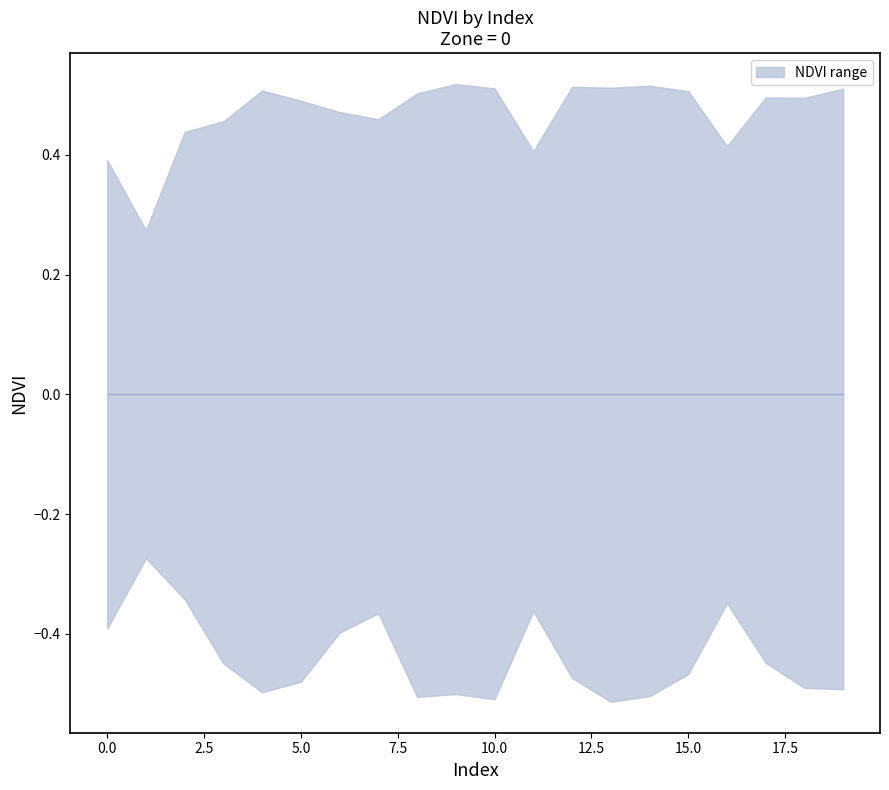

True or false: NDVI_lower has more than 2 points higher than both neighbors.

True